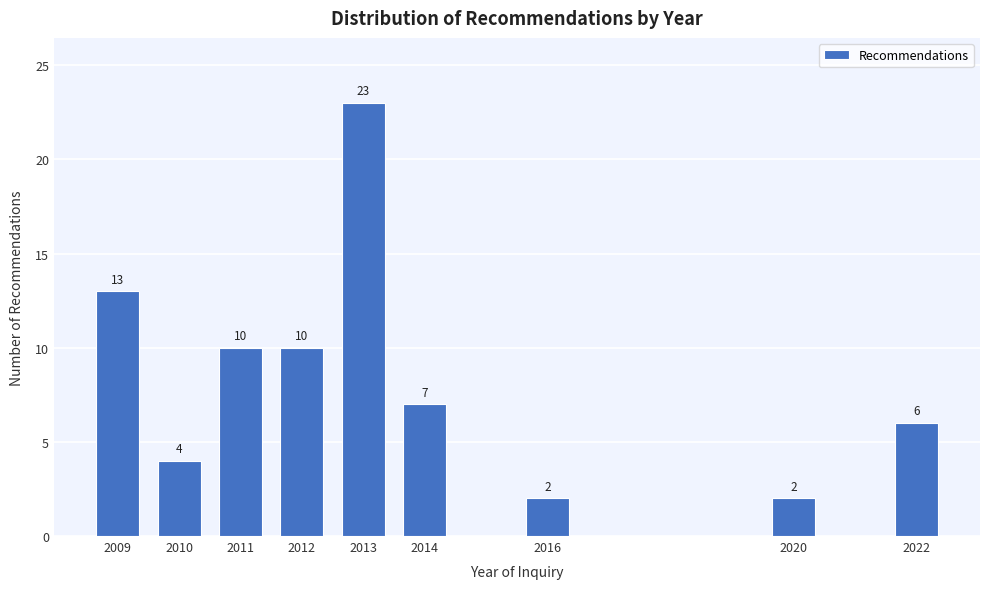

Reading left to right, what are all the values shown in this chart?

2009=13	2010=4	2011=10	2012=10	2013=23	2014=7	2016=2	2020=2	2022=6